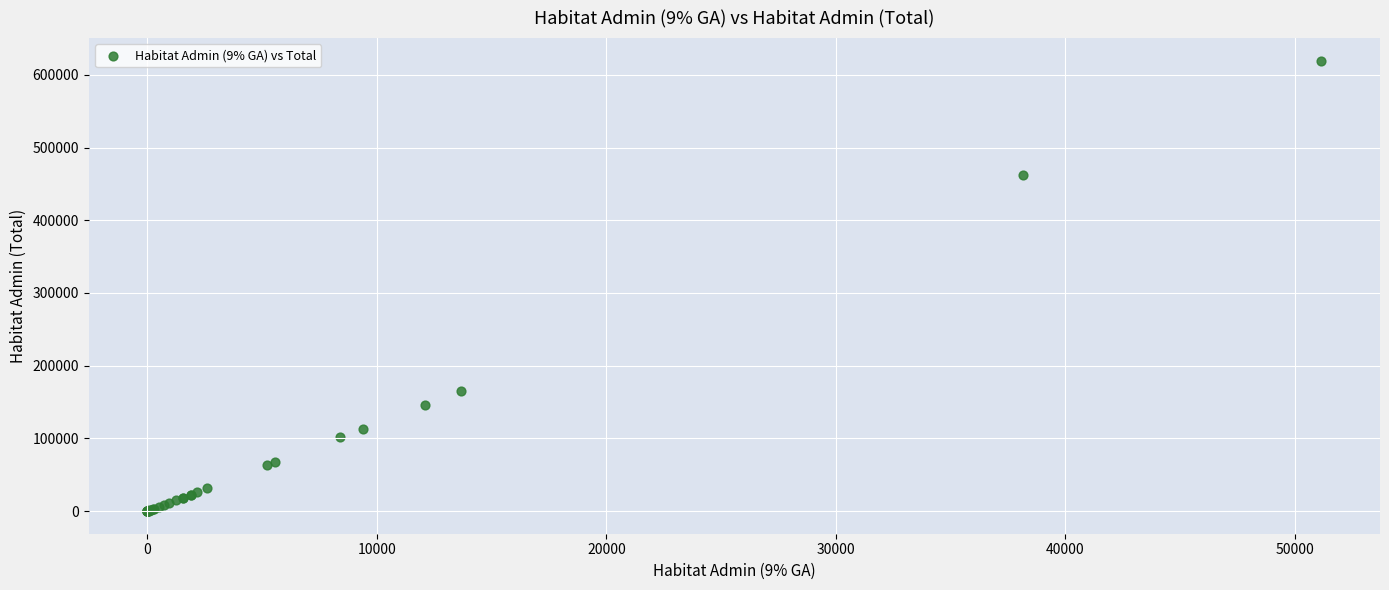

What Y value in the scatter plot is closest to 309744?

165332.9